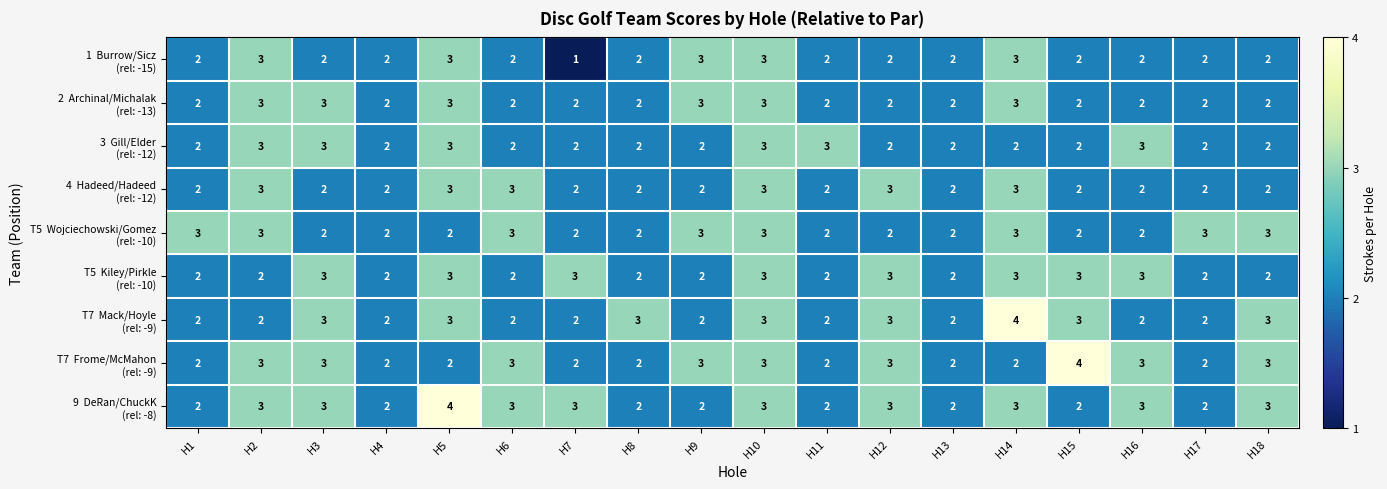

At which category is the sum across all series the highest?

H10